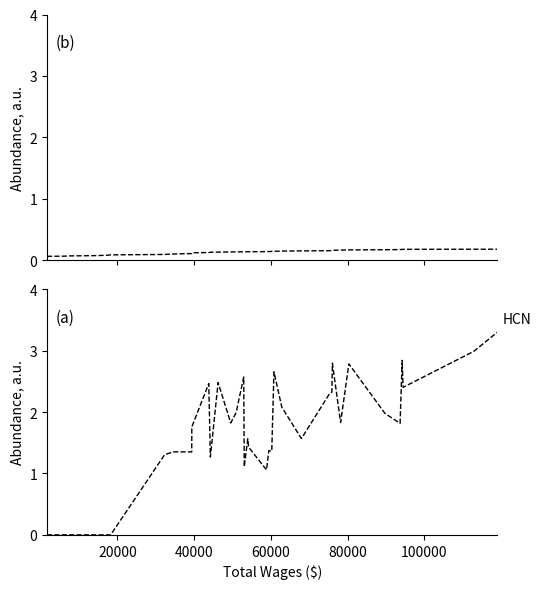

What is the difference between the maximum and minimum values in the Total Retirement & Health Contribution (smoothed) series?

0.1